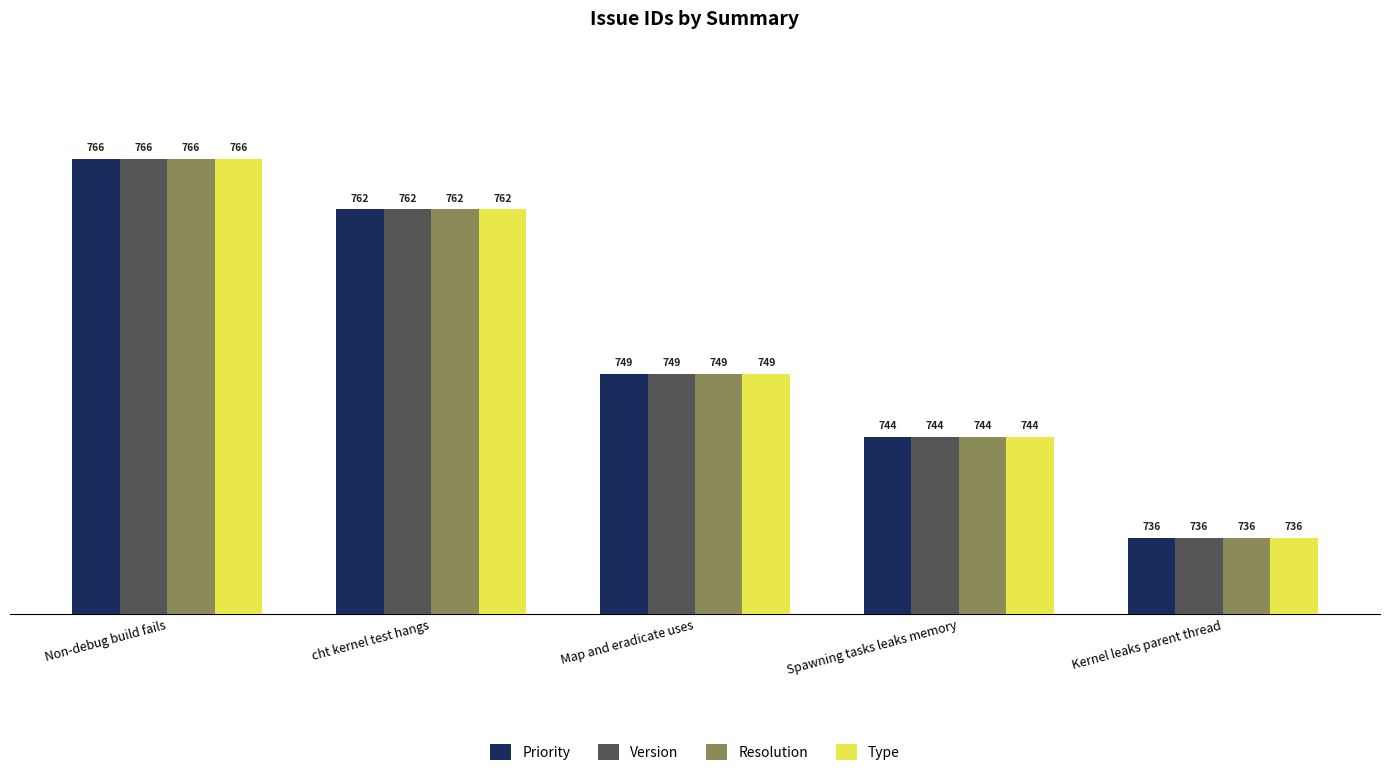

What is the difference between the Resolution values at Kernel leaks parent thread and cht kernel test hangs?

26